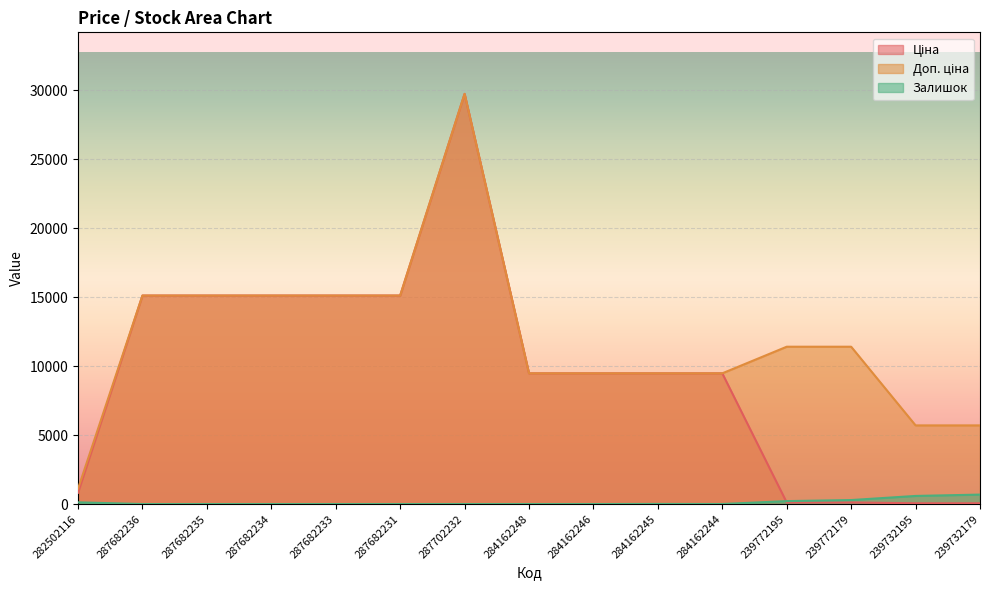

The Ціна series shows 6785.1 at 287682234. True or false?

False